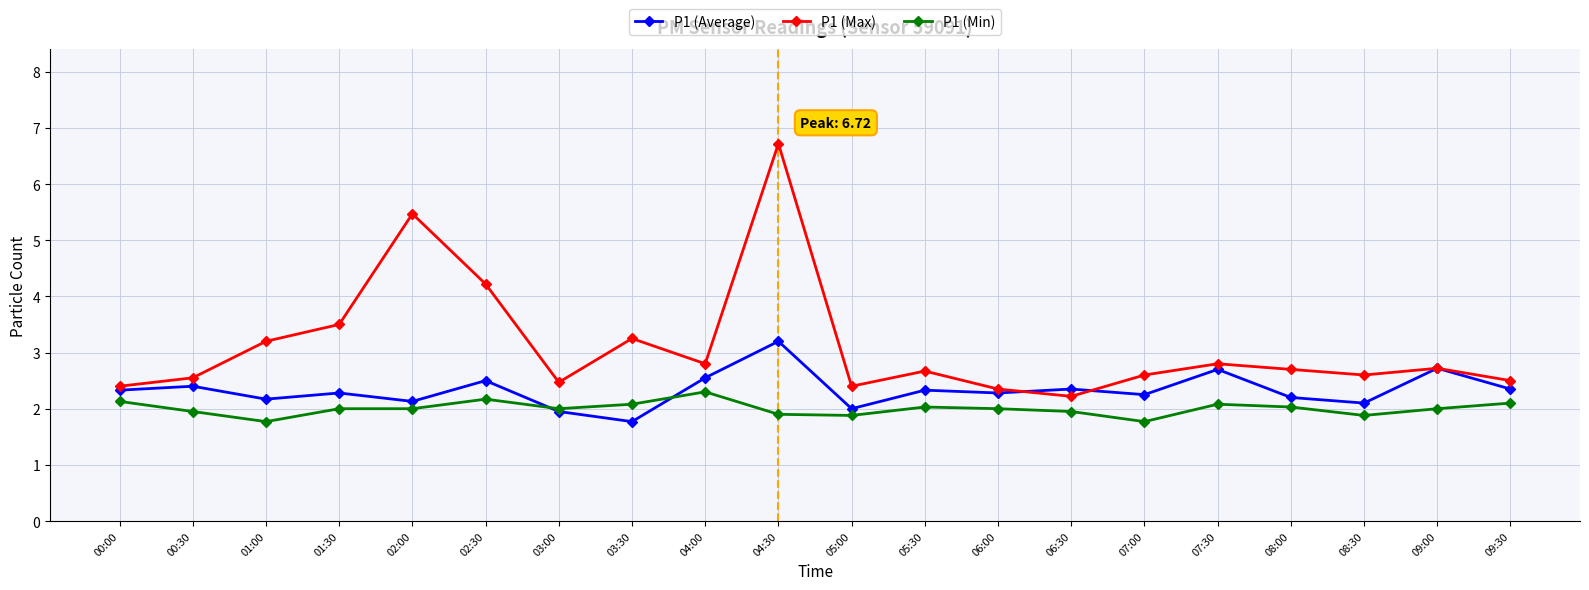

Rank the series by their average value, from lowest to highest.

P1 (Min), P1 (Average), P1 (Max)